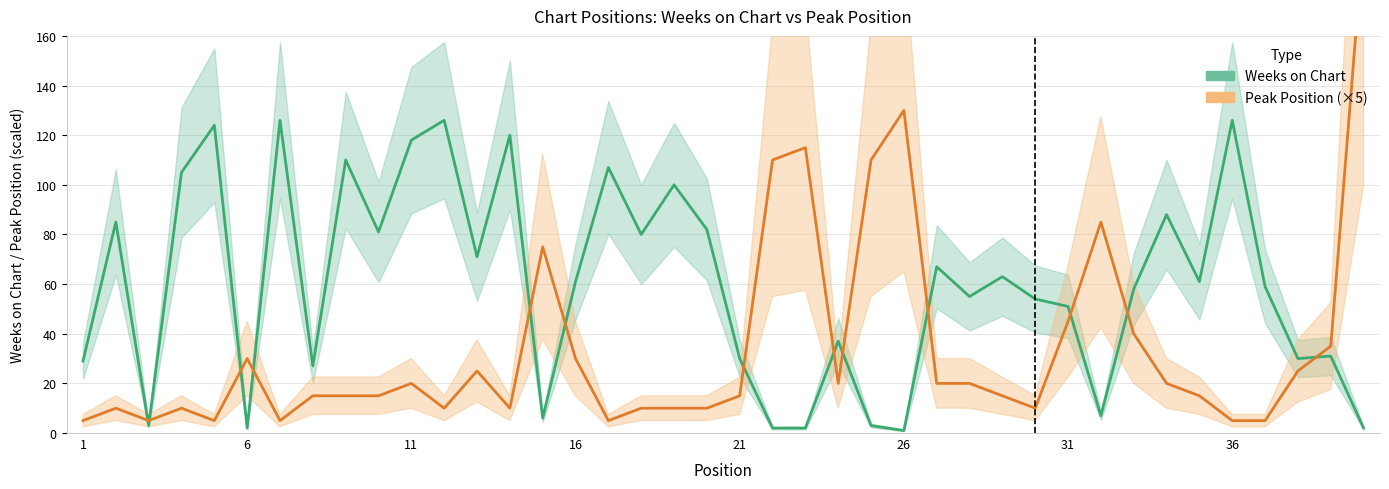

Between which two adjacent categories do Peak Position and Weeks on Chart first intersect?

2 and 3